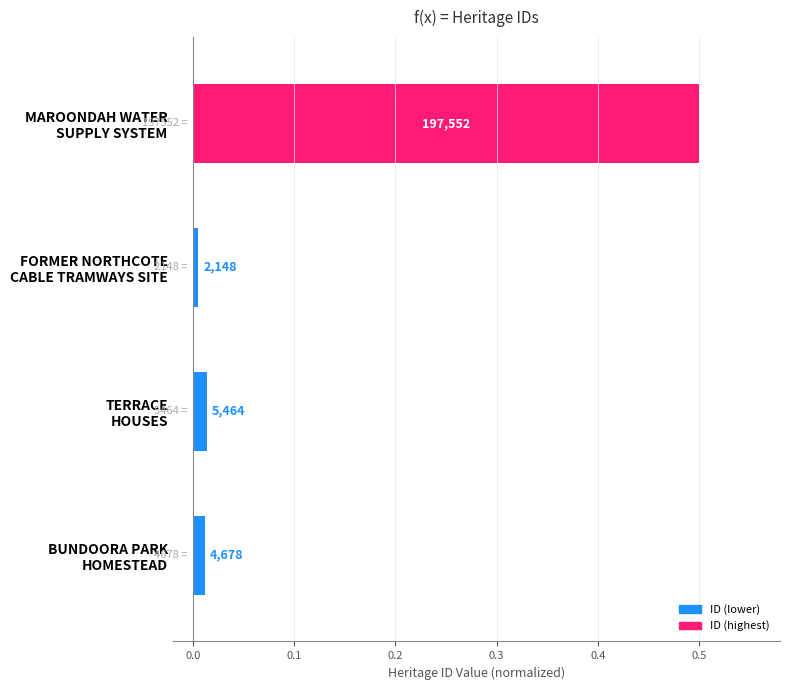

Are the bars grouped side by side (vs. stacked)?

No